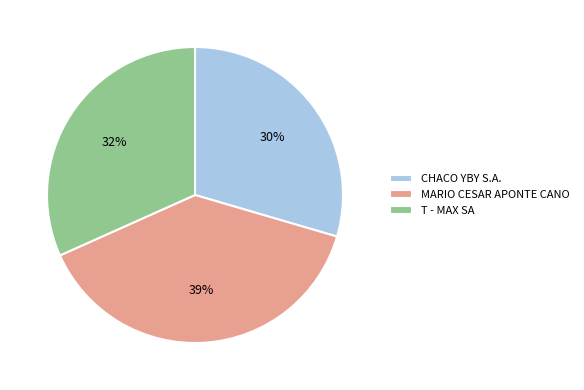

Combined, do CHACO YBY S.A. and MARIO CESAR APONTE CANO account for over 50%?

Yes